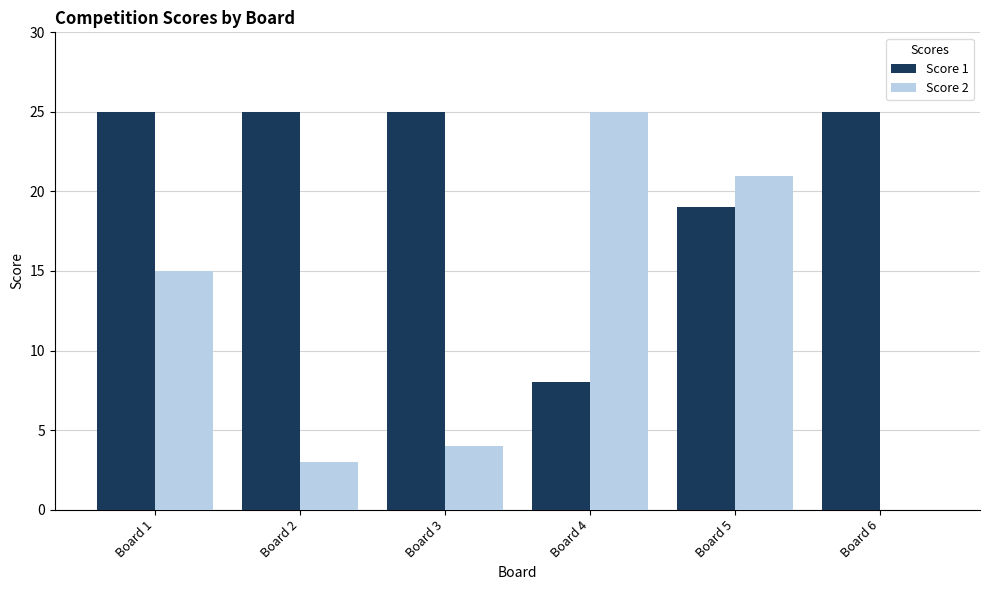

True or false: Score 1 has a value of 25 at Board 2.

True